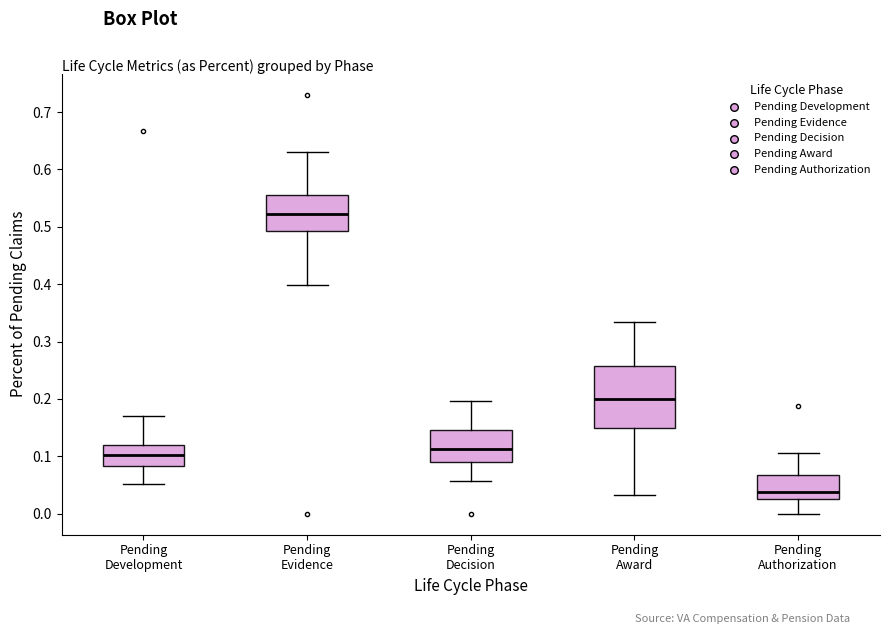

Which box's median line is the lowest?

Pending Authorization